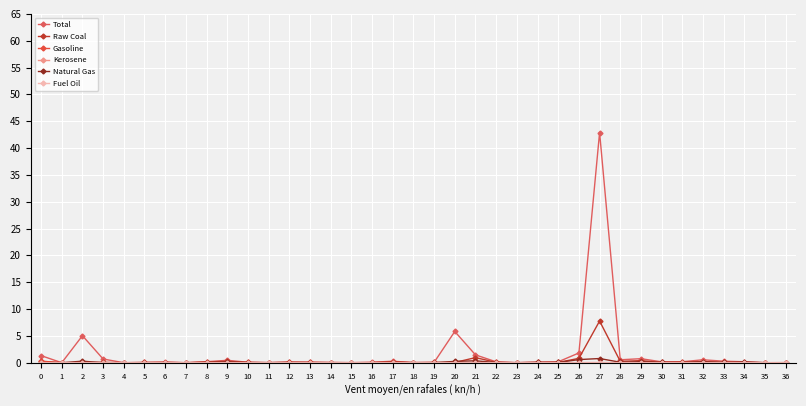

How many series are shown in this chart?

6